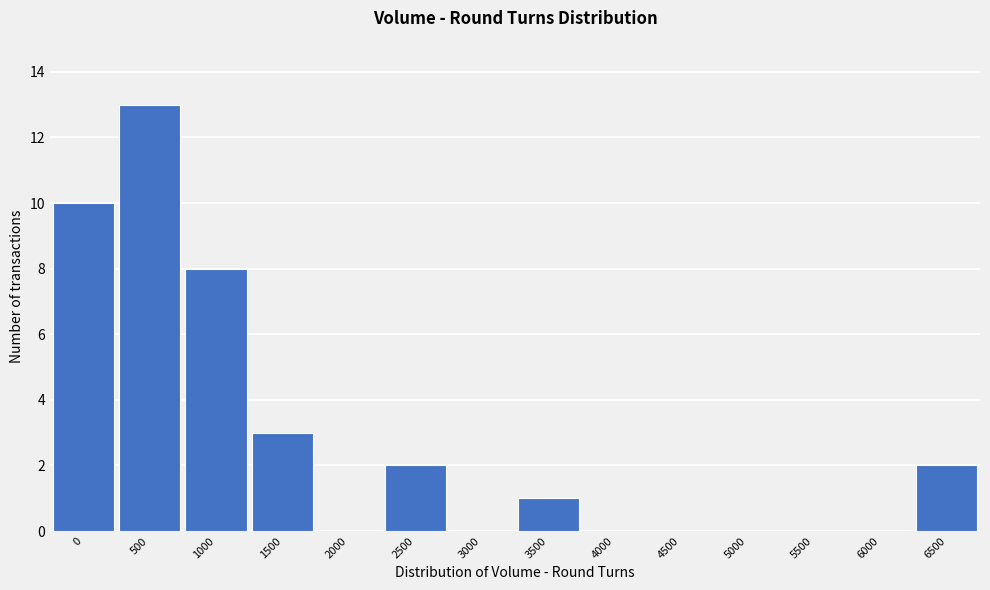

Reading right to left, transcribe all the data shown in this chart.

6500=2	6000=0	5500=0	5000=0	4500=0	4000=0	3500=1	3000=0	2500=2	2000=0	1500=3	1000=8	500=13	0=10